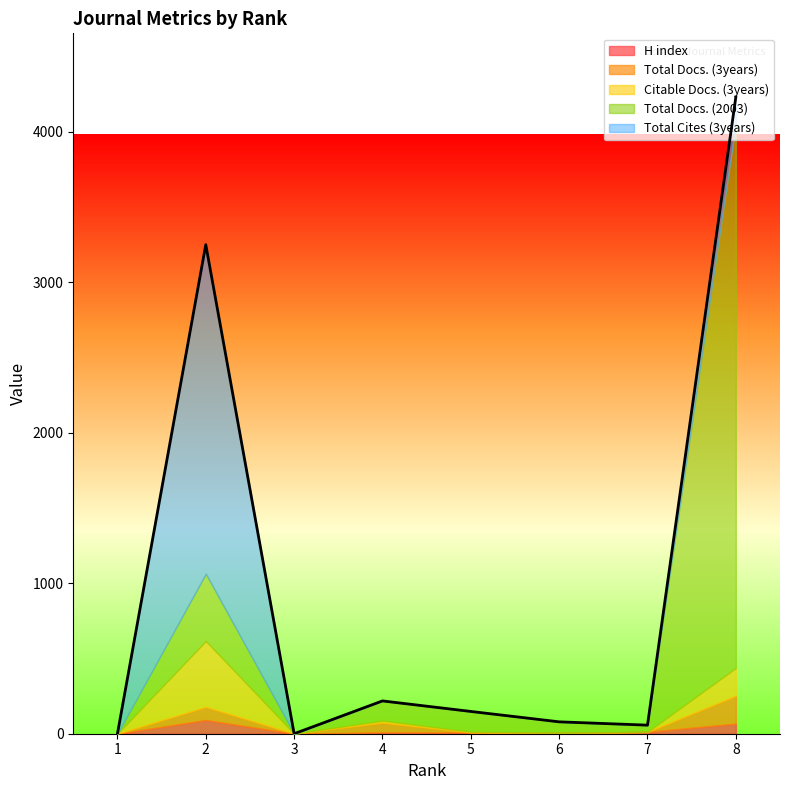

At 6, list the series in order from smallest to largest.

Total Docs. (3years), Citable Docs. (3years), Total Cites (3years), H index, Total Docs. (2003)